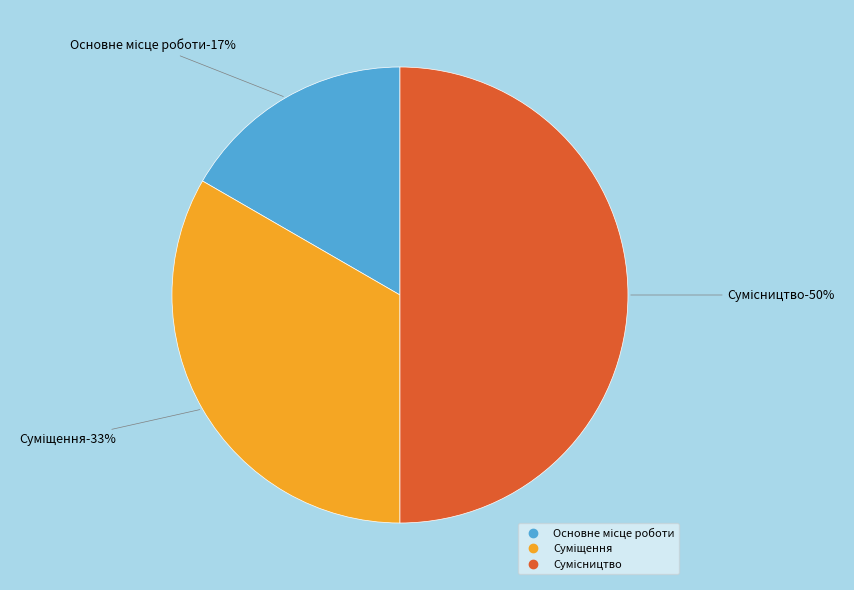

To the nearest percent, what portion does Сумісництво represent?

50%